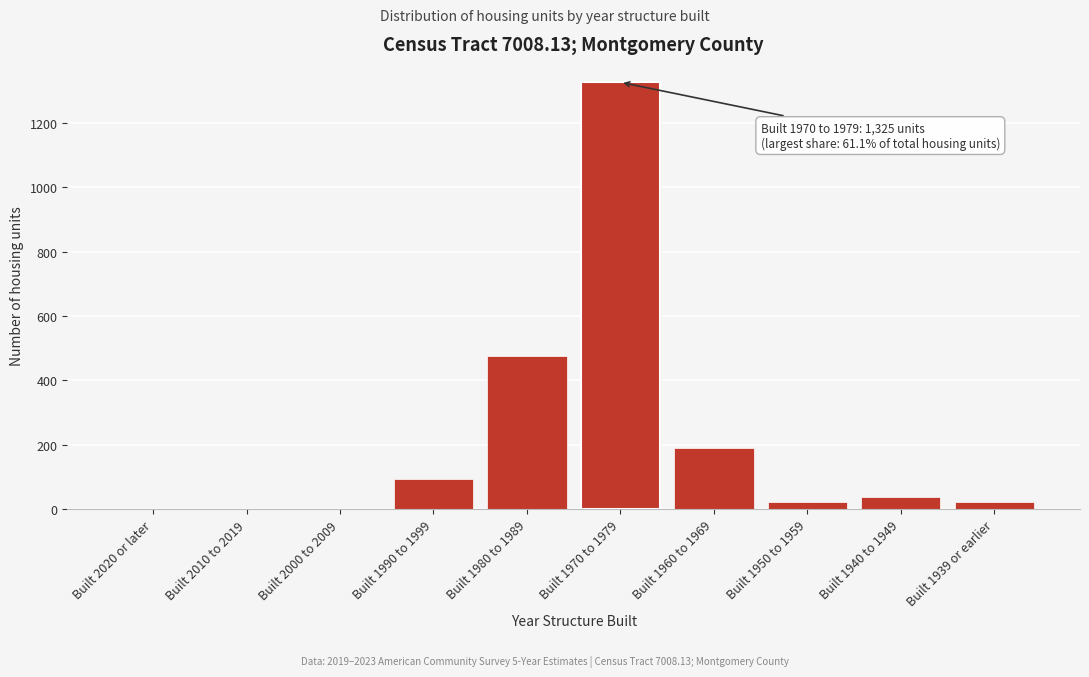

What is the greatest value displayed?

1325